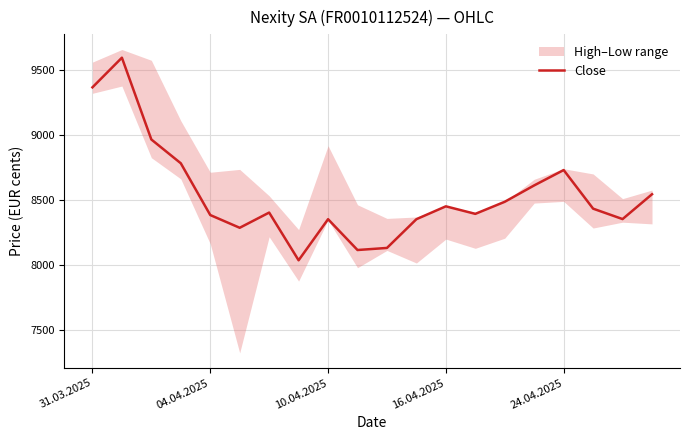

How many interior local valleys (lower than both neighbors) does the data have?

5